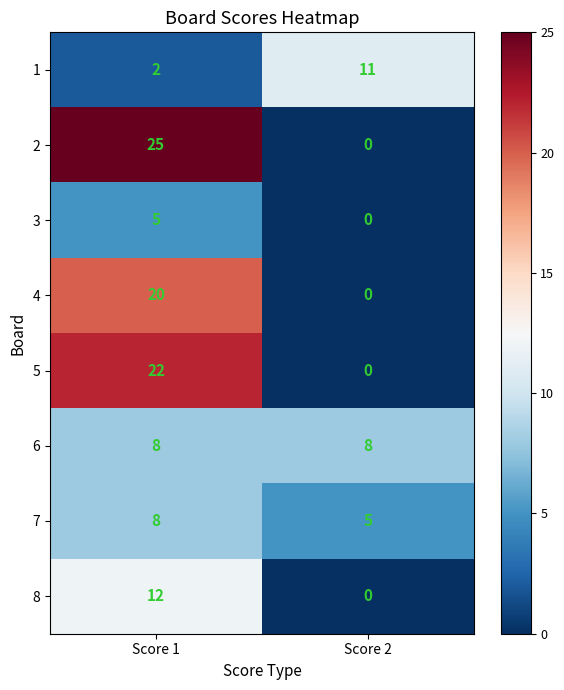

What value does the 6 series have at Score 2?

8